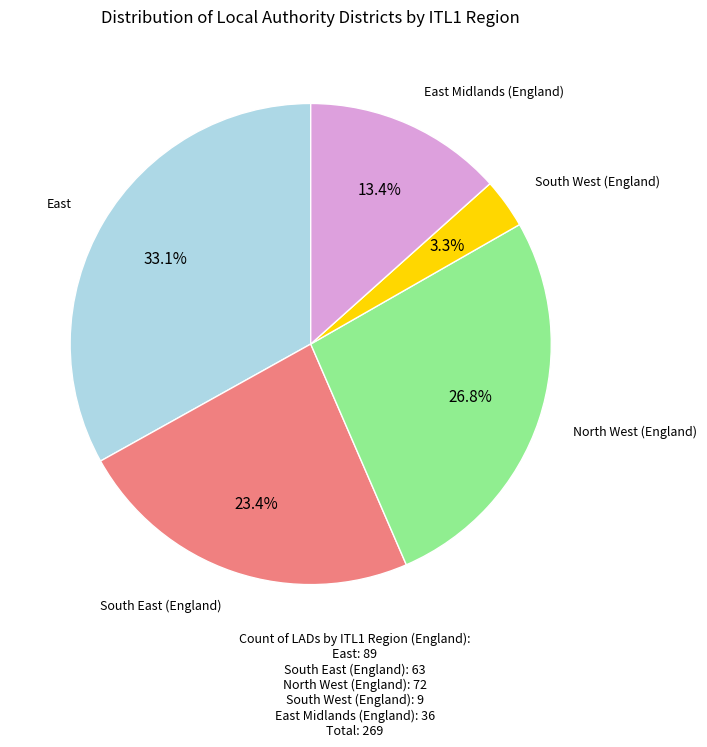

What is the largest slice in the pie chart?

East